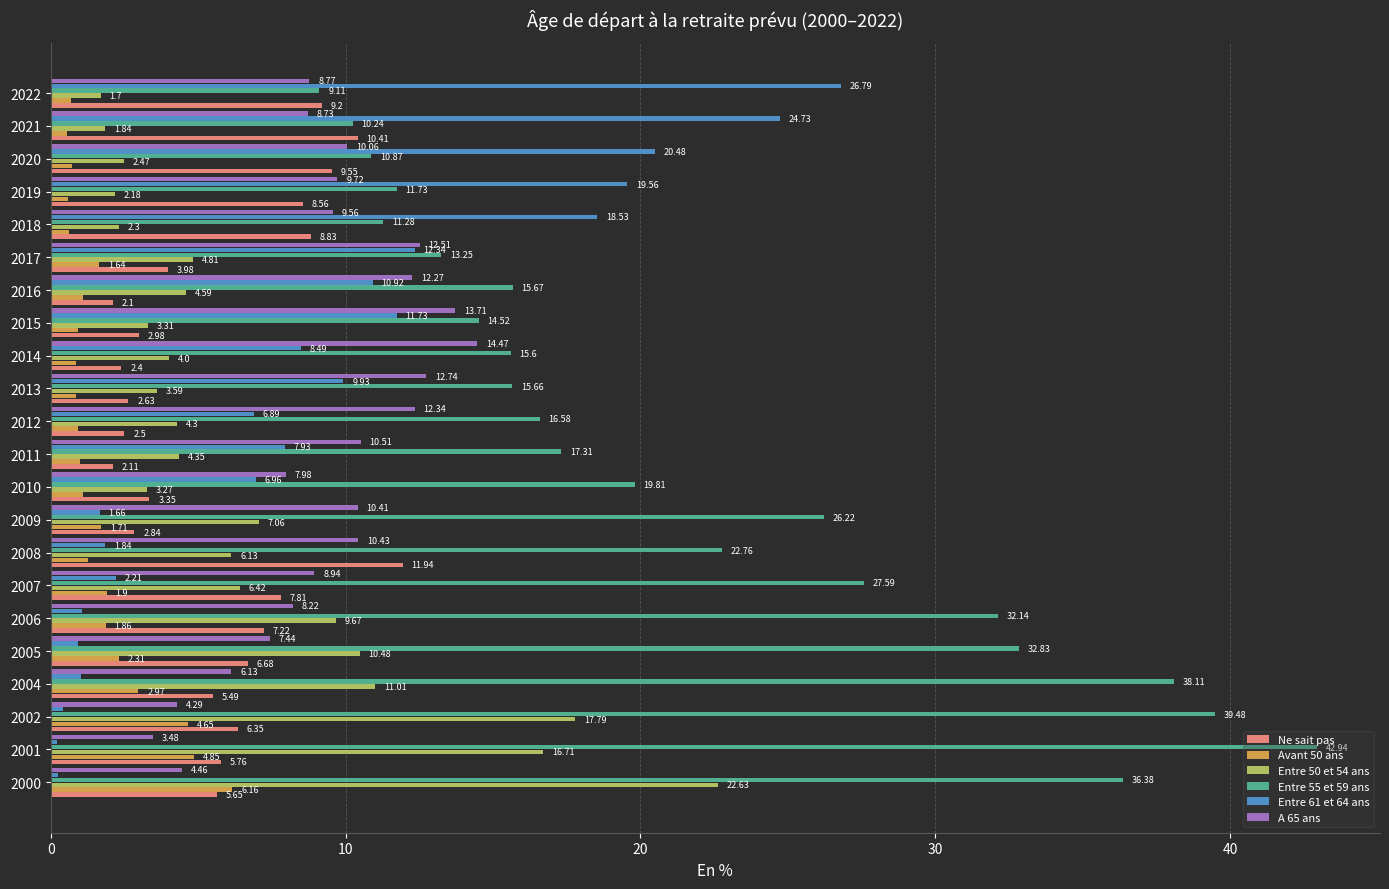

Rank the series by their maximum value, from lowest to highest.

Avant 50 ans, Ne sait pas, A 65 ans, Entre 50 et 54 ans, Entre 61 et 64 ans, Entre 55 et 59 ans